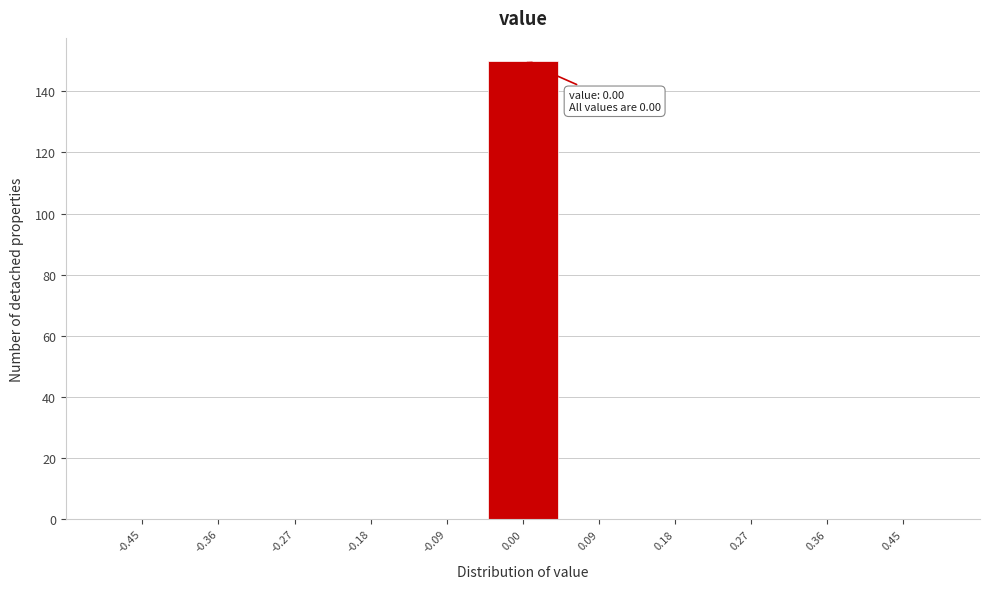

Over which range of the x-axis is the bar tallest?

-0.05 to 0.05